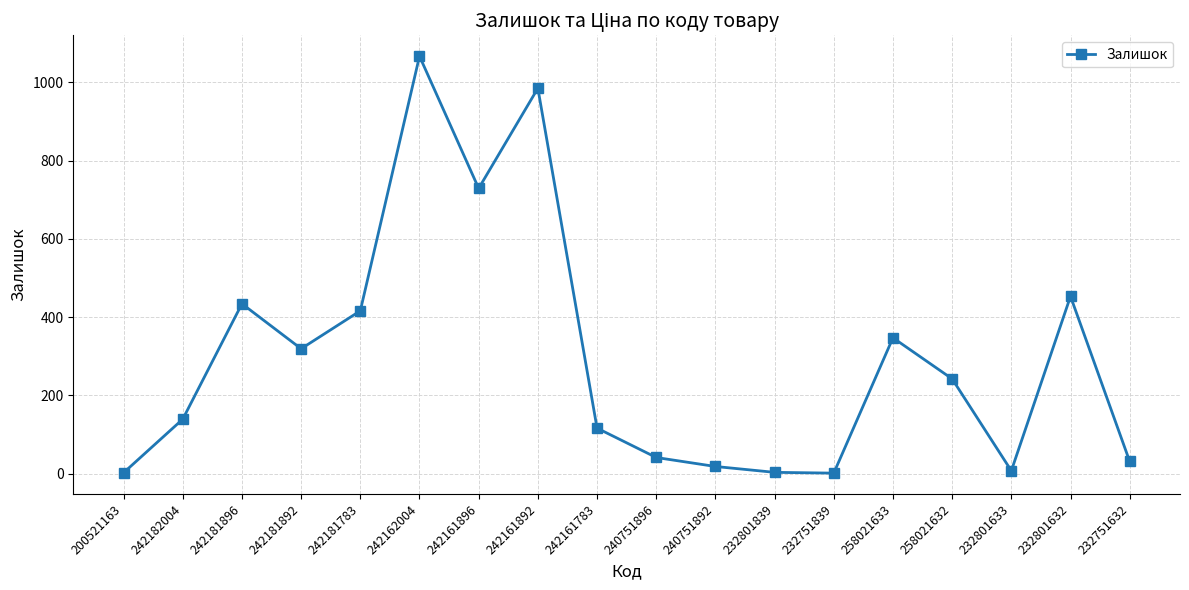

Which category has the highest value across all series?

242162004